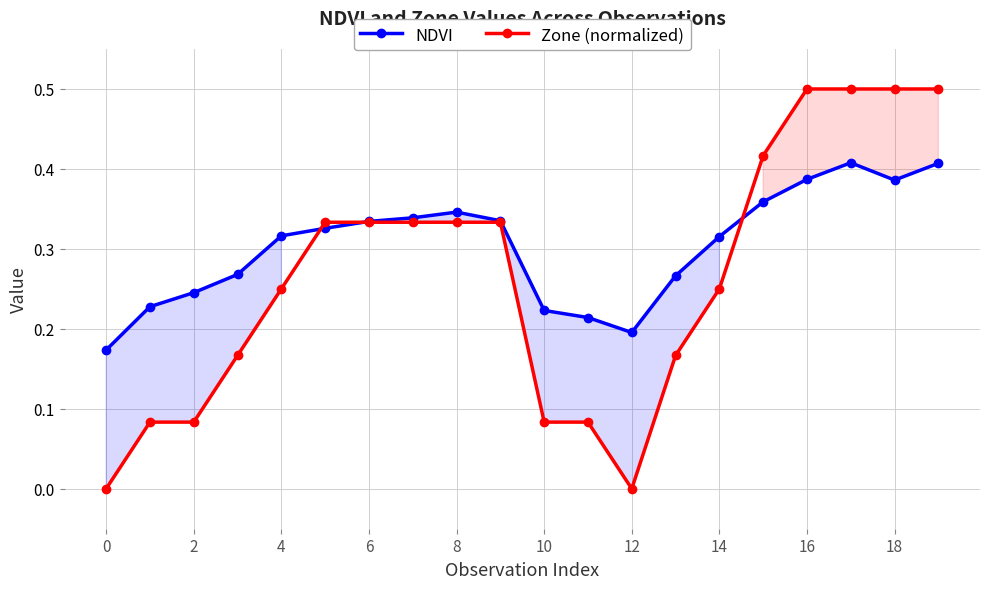

The Zone (normalized) series shows 0.2 at 0. True or false?

False